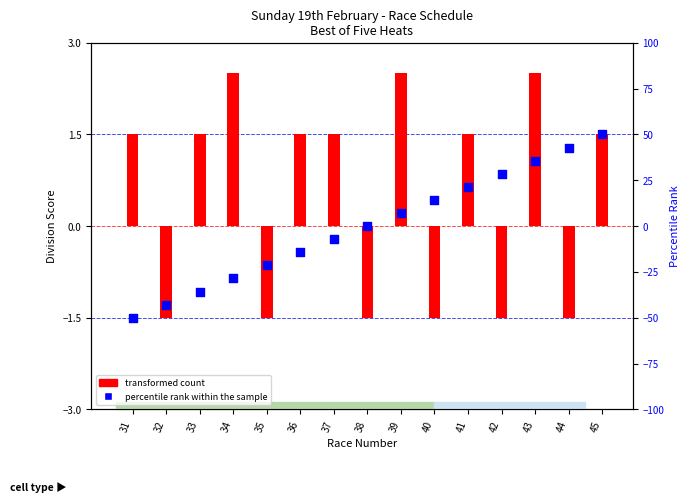

What are all the series names shown in the legend?

transformed count, percentile rank within the sample